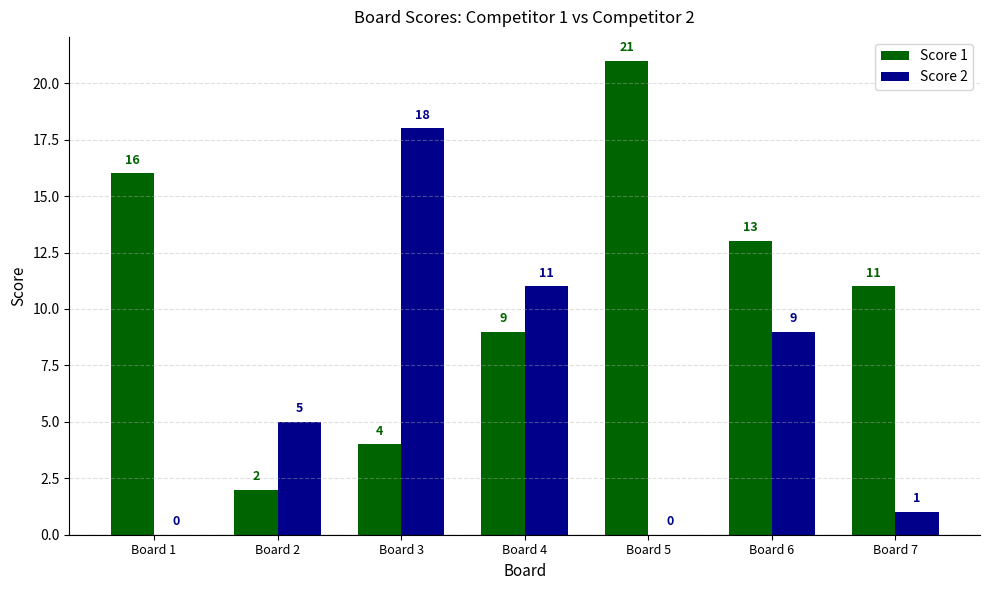

What is the sum of all Score 1 values?

76